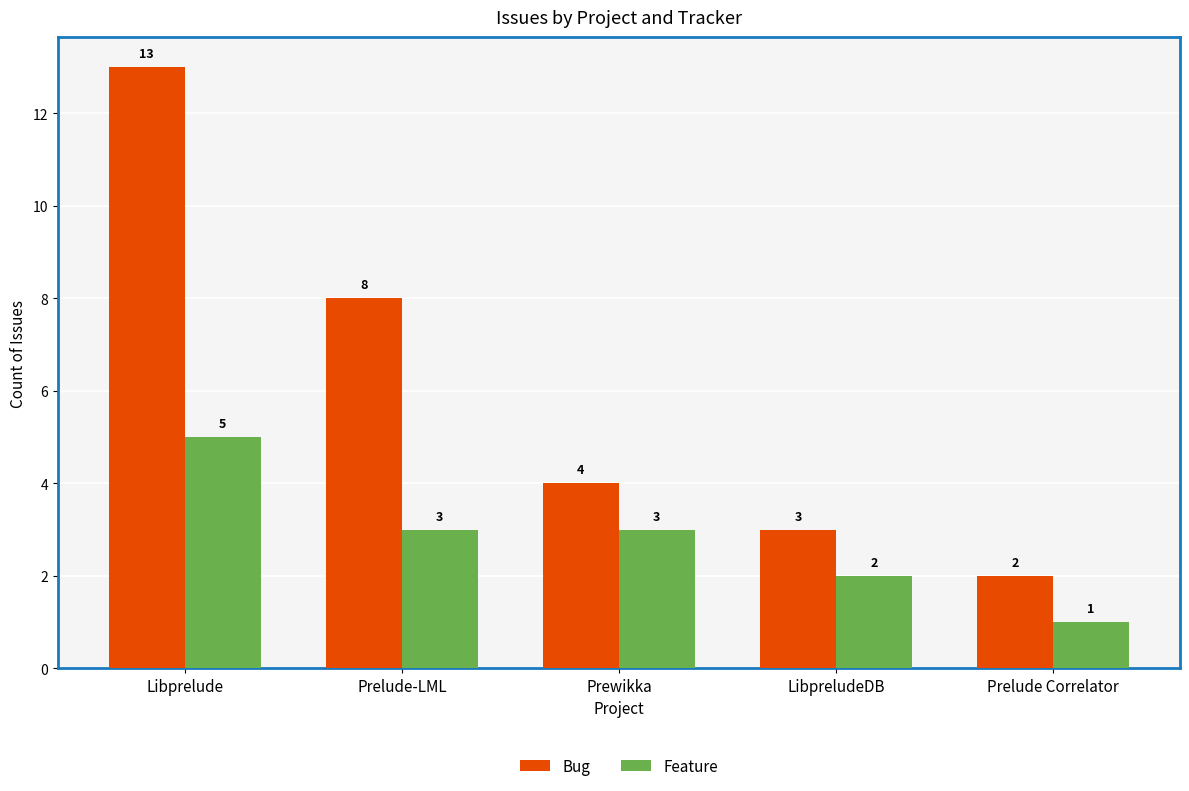

Is it true that Bug equals 2 at Prelude Correlator?

True